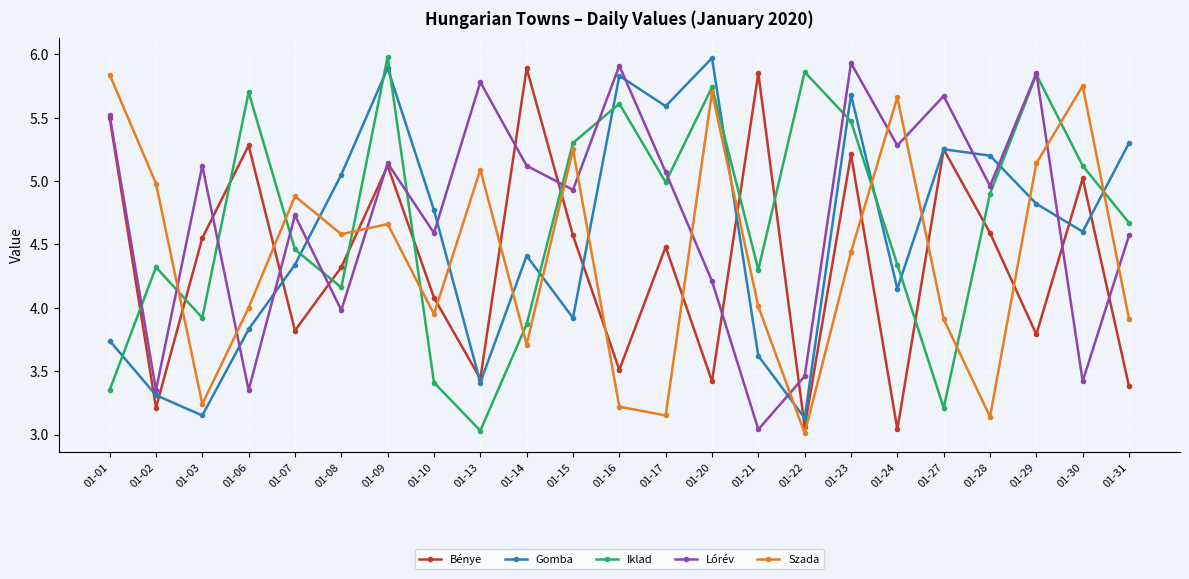

How many series are shown in this chart?

5